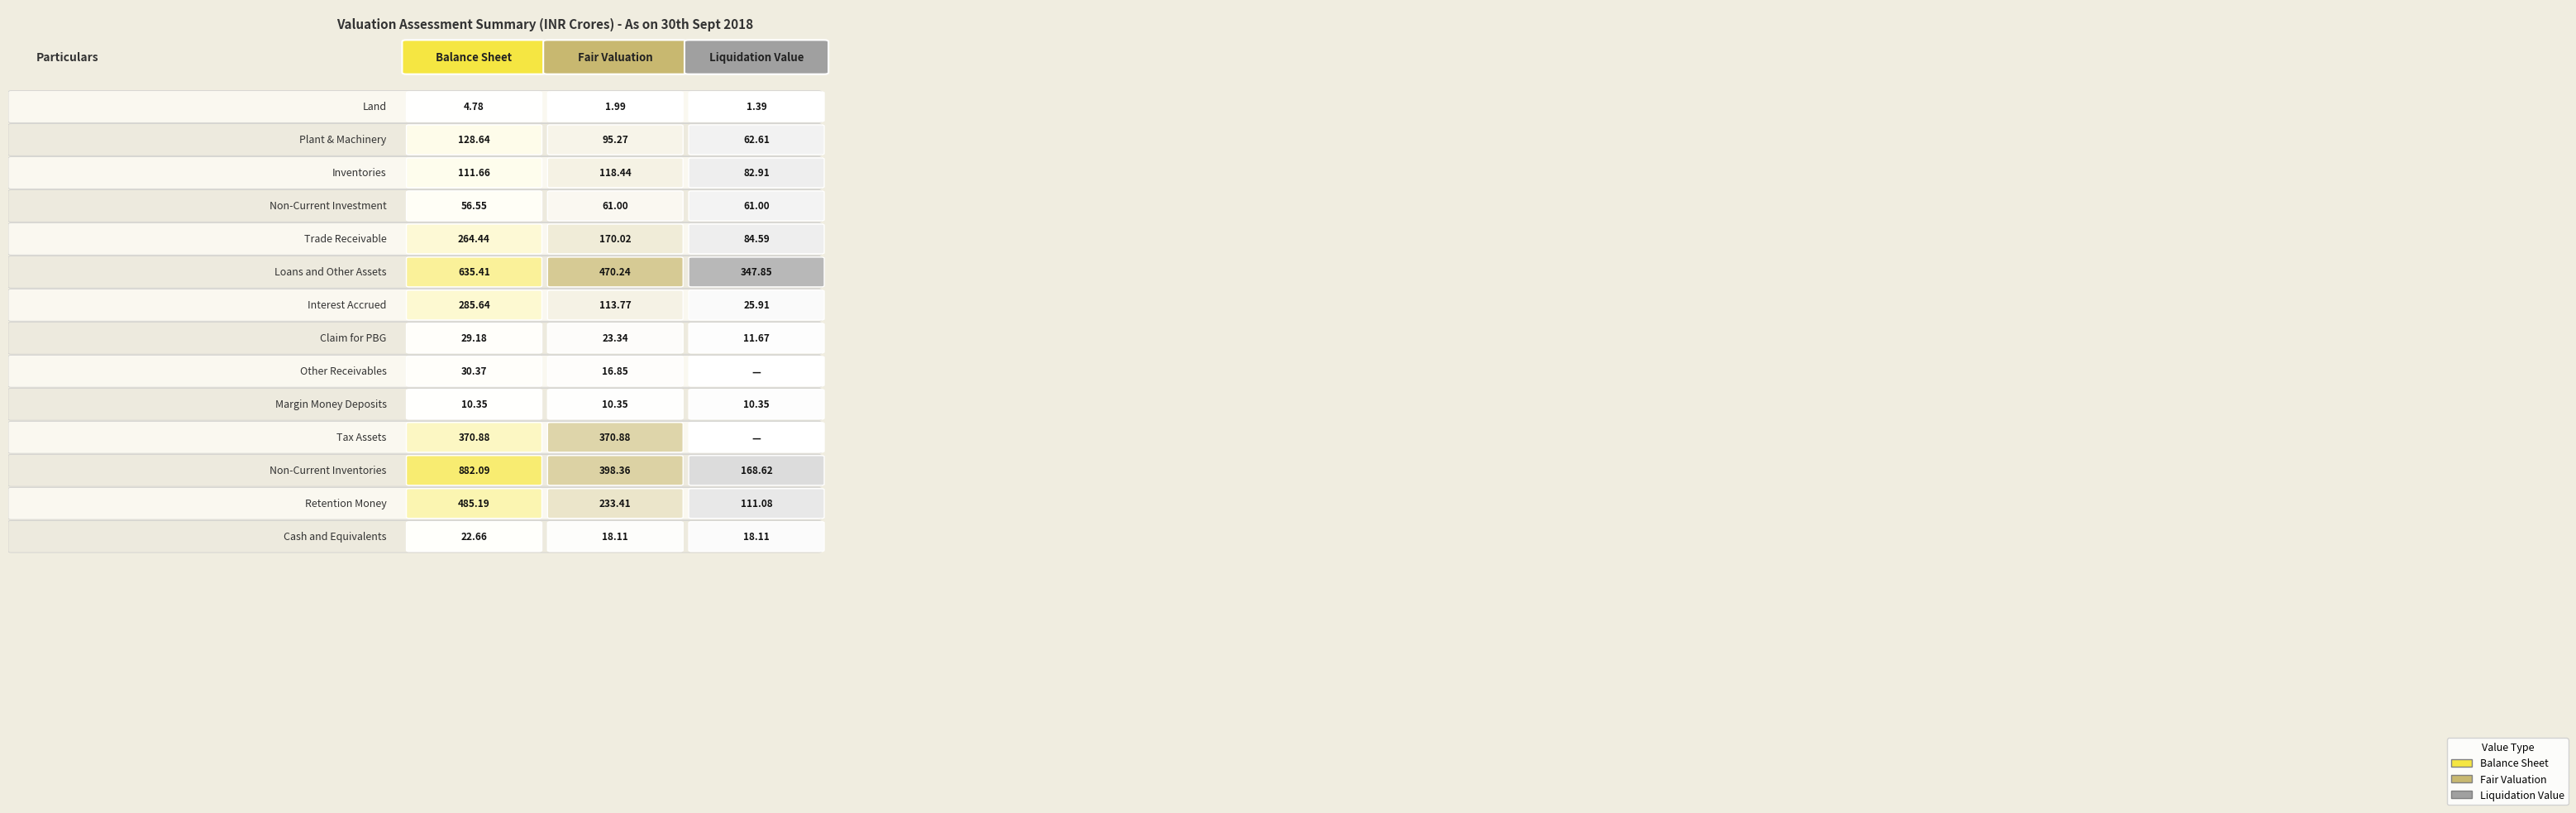

At how many categories does at least one series exceed 174?

3